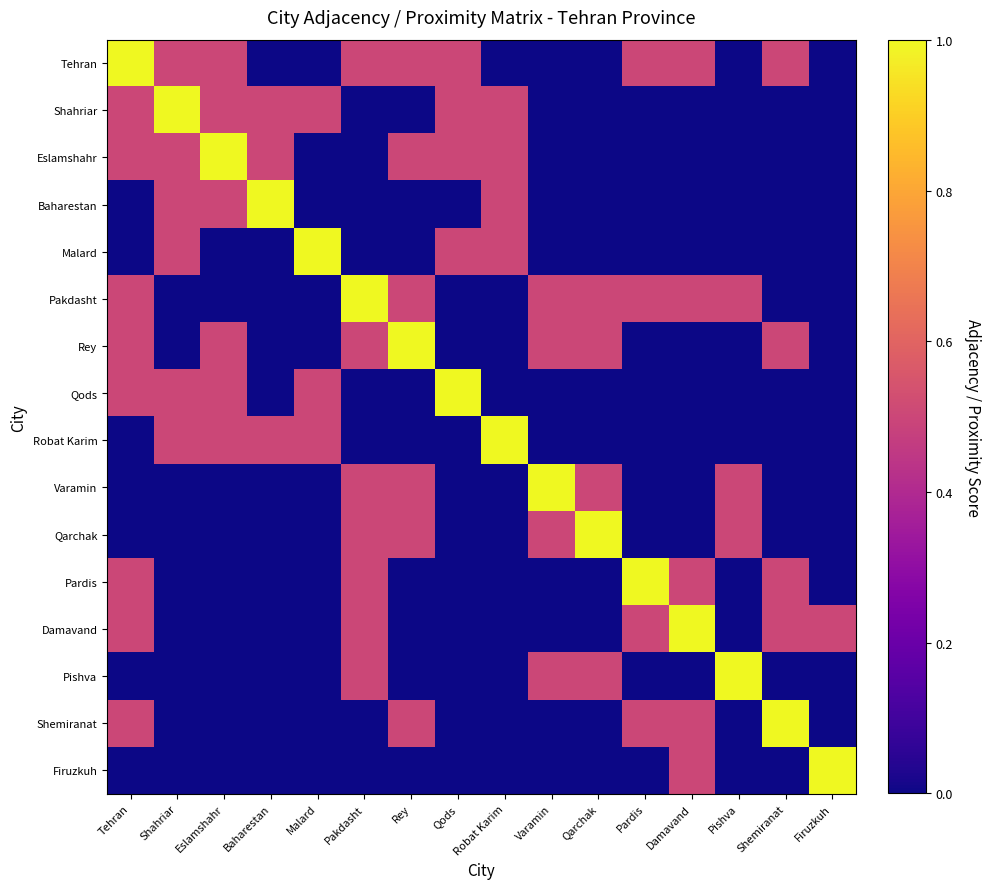

Rank the series at Eslamshahr from highest to lowest value.

Eslamshahr, Tehran, Shahriar, Baharestan, Rey, Qods, Robat Karim, Malard, Pakdasht, Varamin, Qarchak, Pardis, Damavand, Pishva, Shemiranat, Firuzkuh